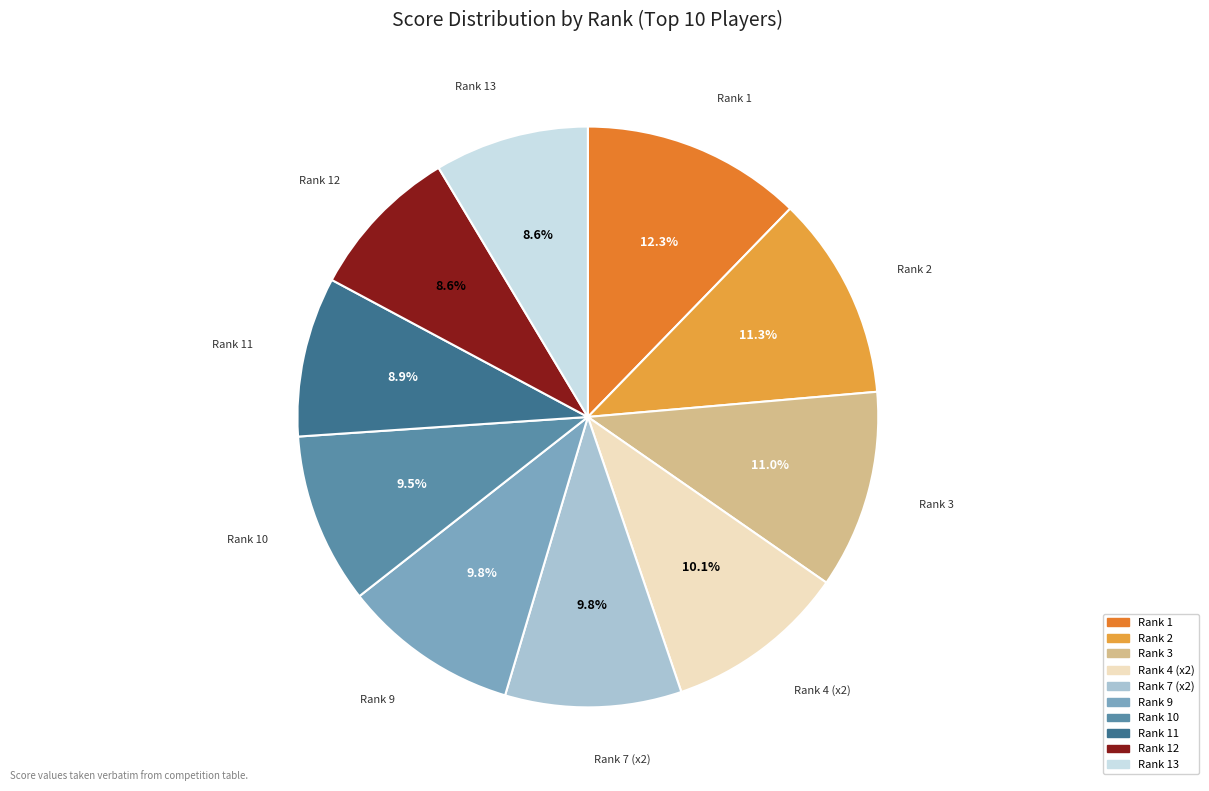

Does any single category account for the majority?

No